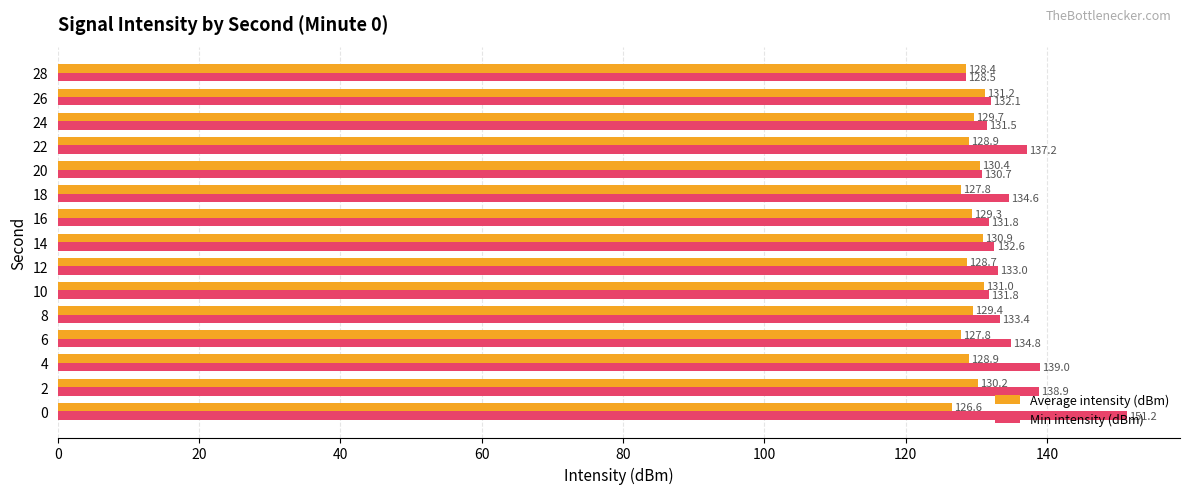

The Average intensity (dBm) series shows 63.4 at 18. True or false?

False